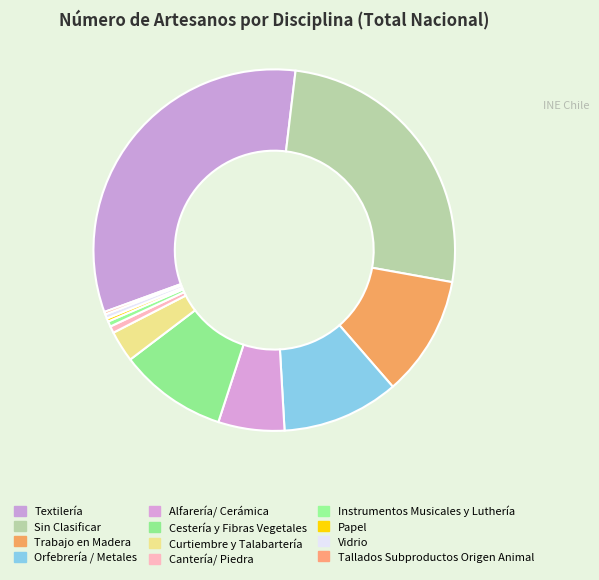

Which slice is the largest?

Textilería